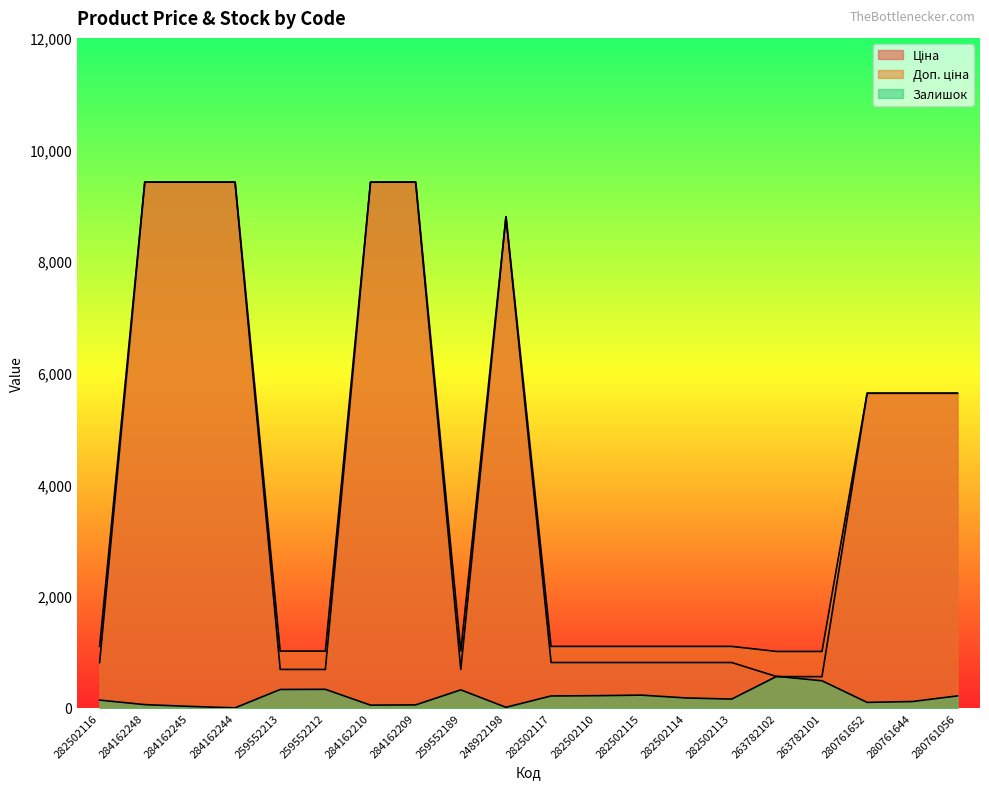

What is the lowest value of the Доп. ціна series?

1011.0